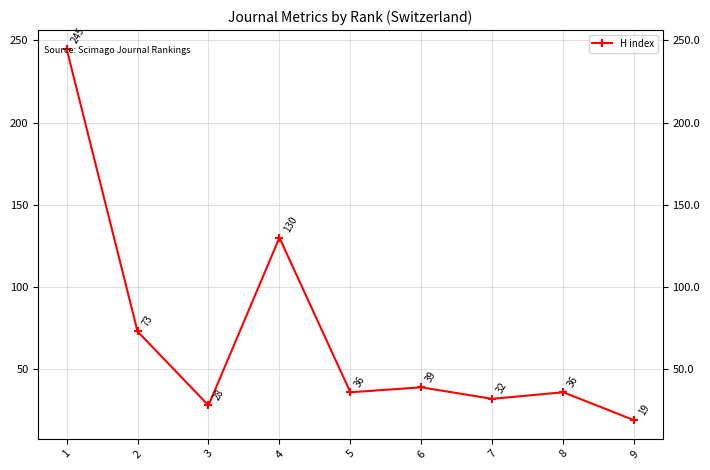

Is it true that the value at 7 is 32?

True